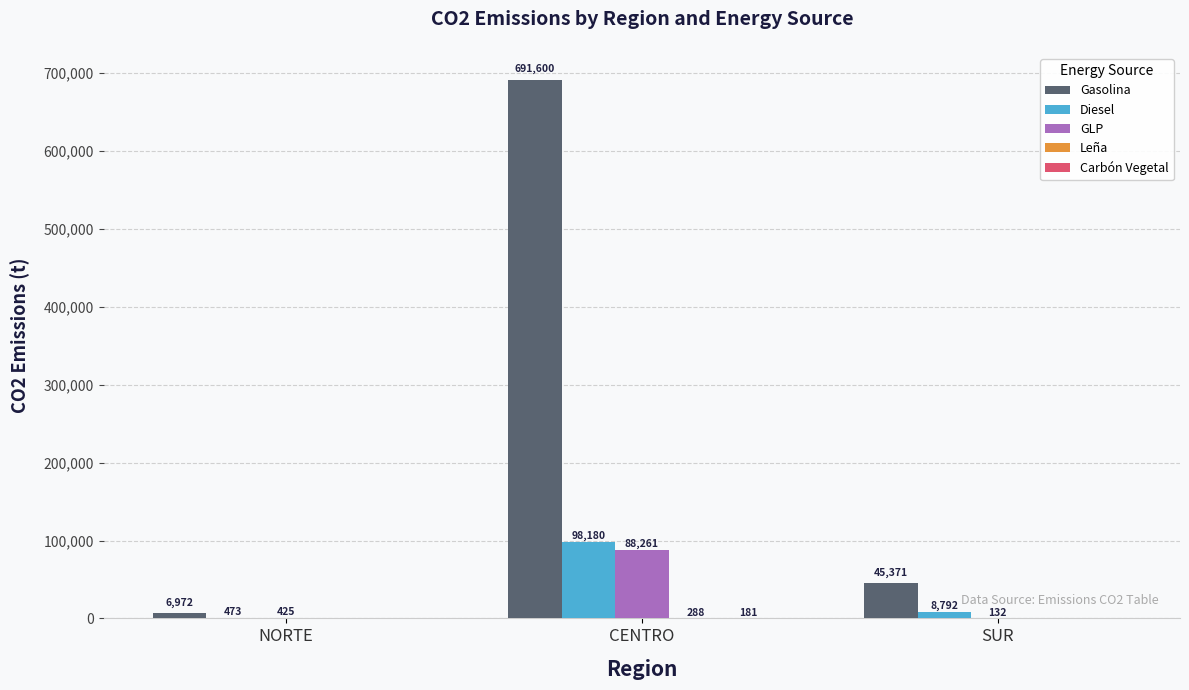

At which label is Gasolina closest to 349286?

SUR